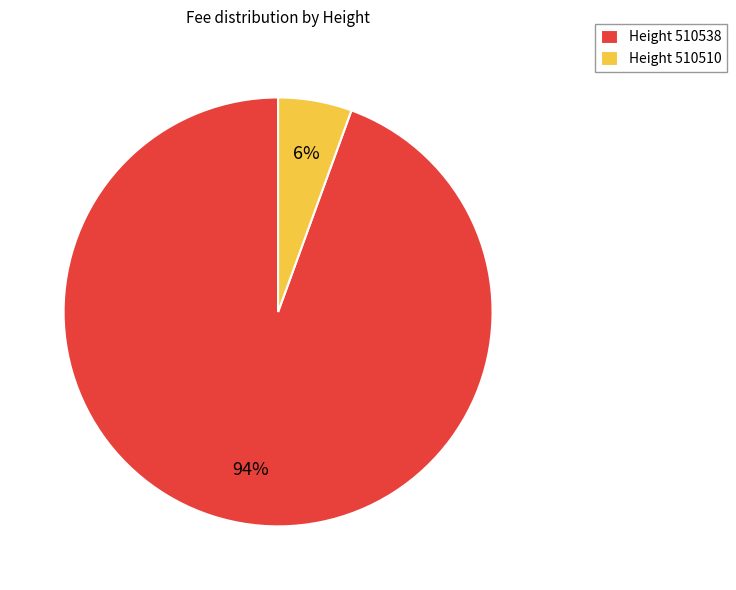

True or false: Height 510538 accounts for 94% of the total.

True